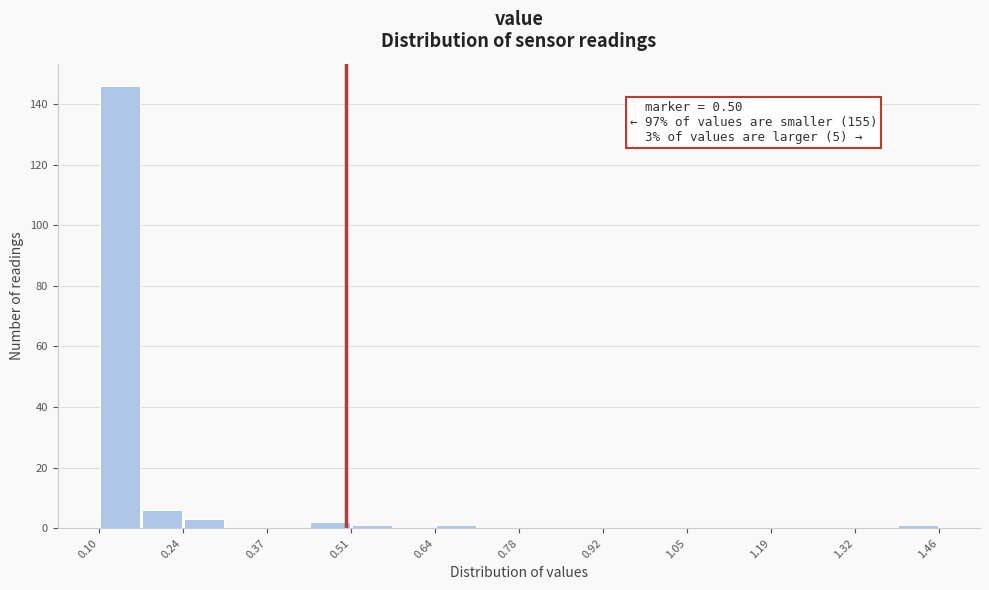

Around what value on the x-axis is the tallest bar? Give the approximate position of its centre, as read against the axis.

0.14